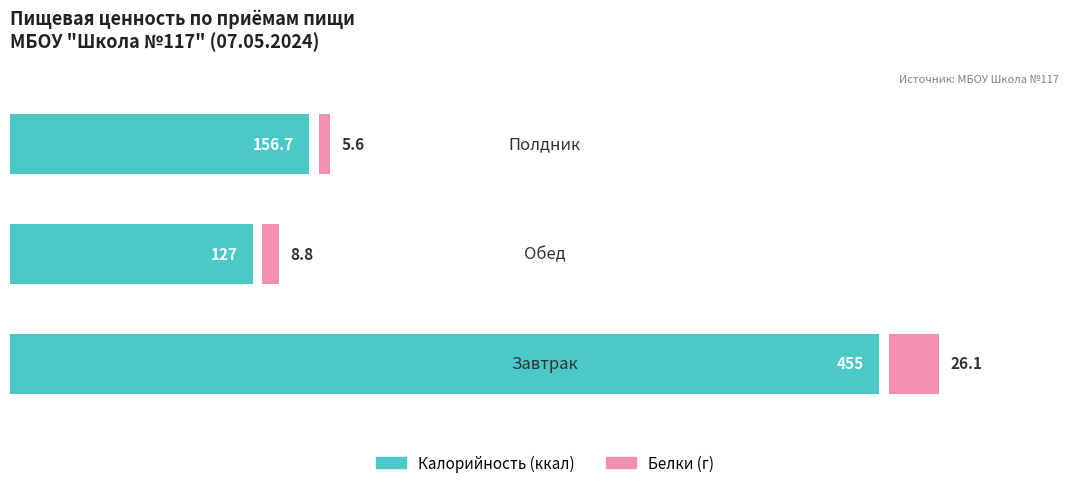

Reading left to right, extract all data points from this chart.

Калорийность: 455.0	127.0	156.7
Белки: 26.1	8.8	5.6